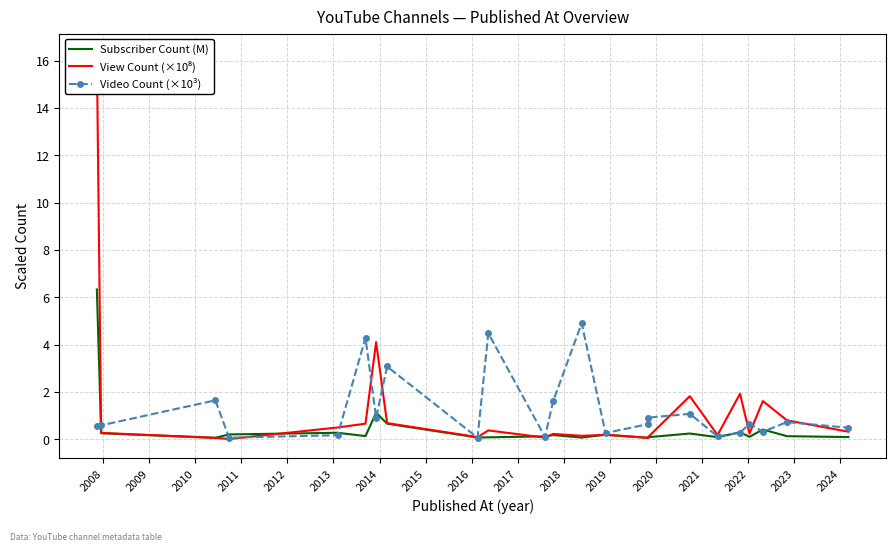

What is the minimum value for Video Count (×10³)?

0.1